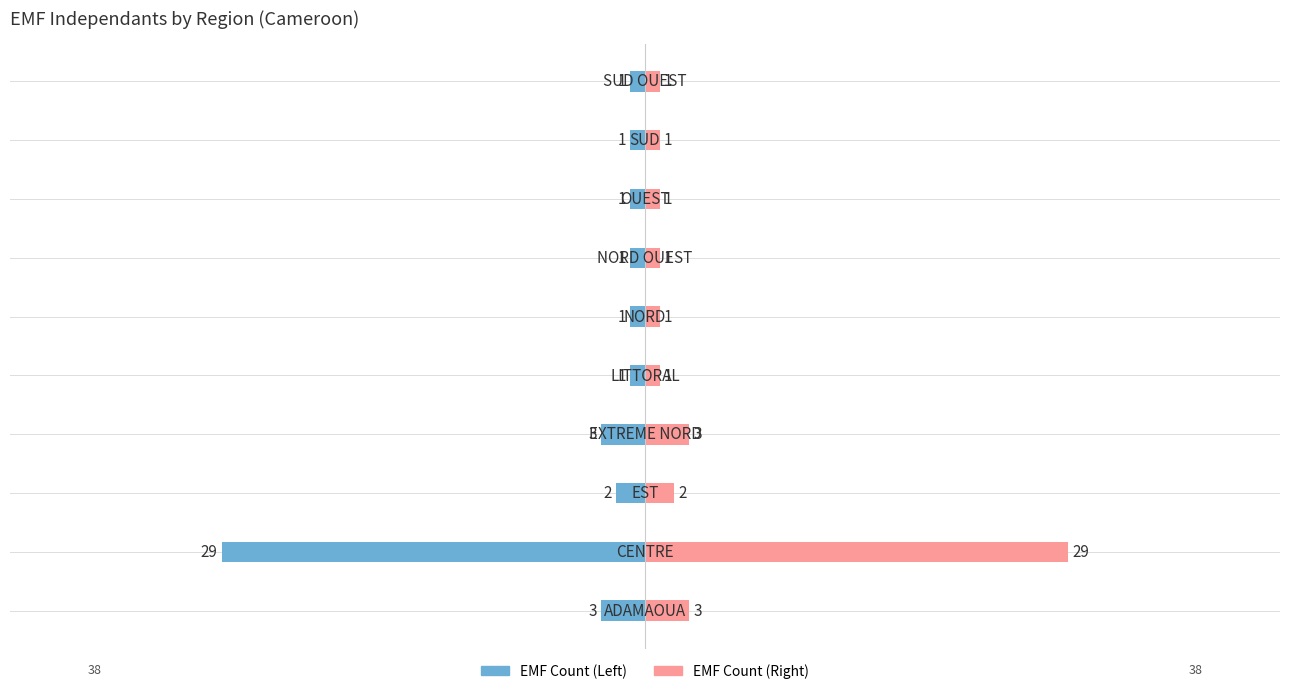

How many bars are there in each group?

2